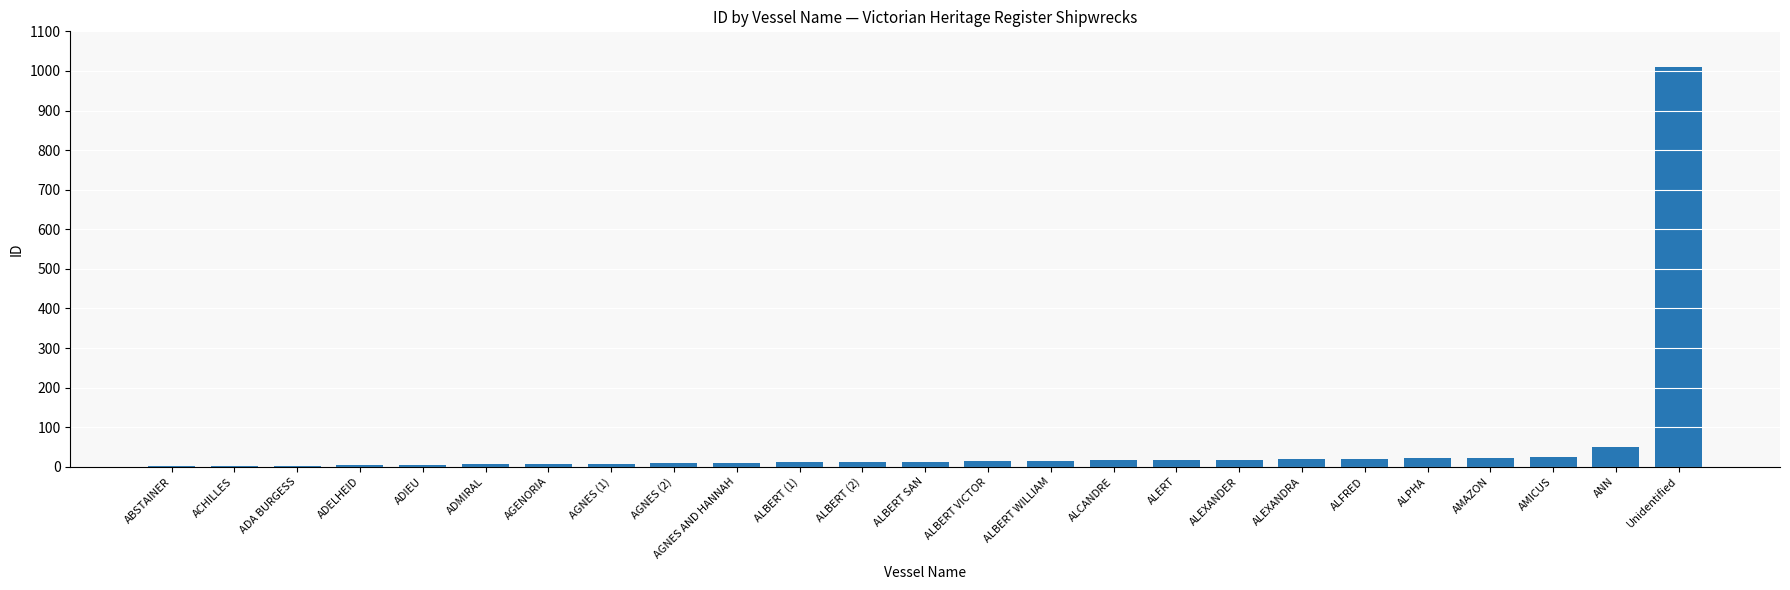

Approximately how many times larger is the value at AGNES AND HANNAH compared to ALEXANDER?

0.6